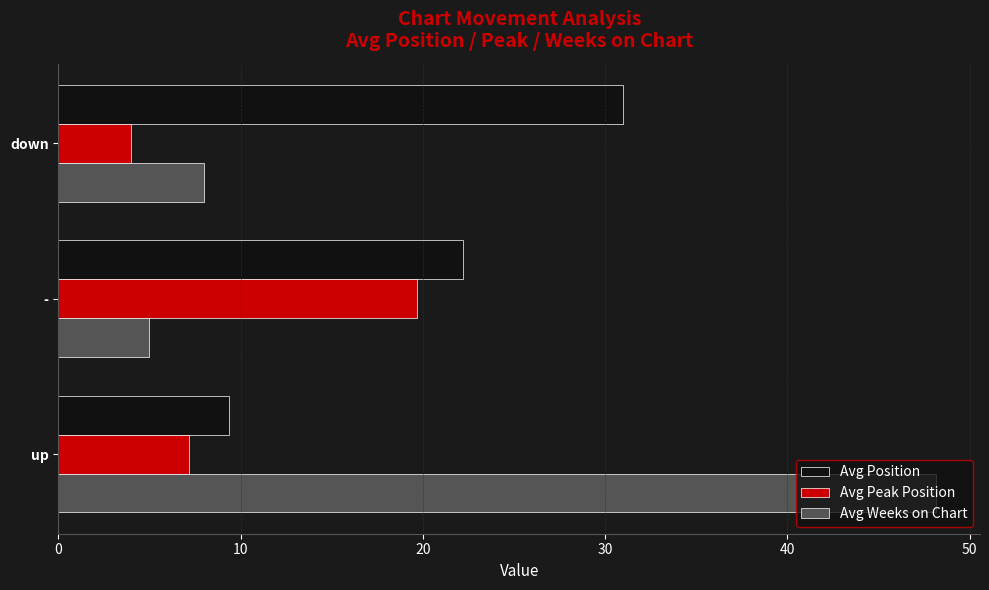

True or false: Avg Peak Position has a value of 19.7 at -.

True